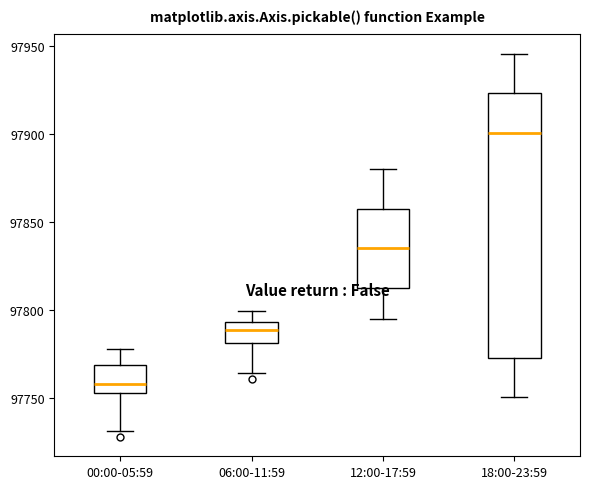

Comparing the boxes themselves (not the whiskers), which one is the tallest?

18:00-23:59